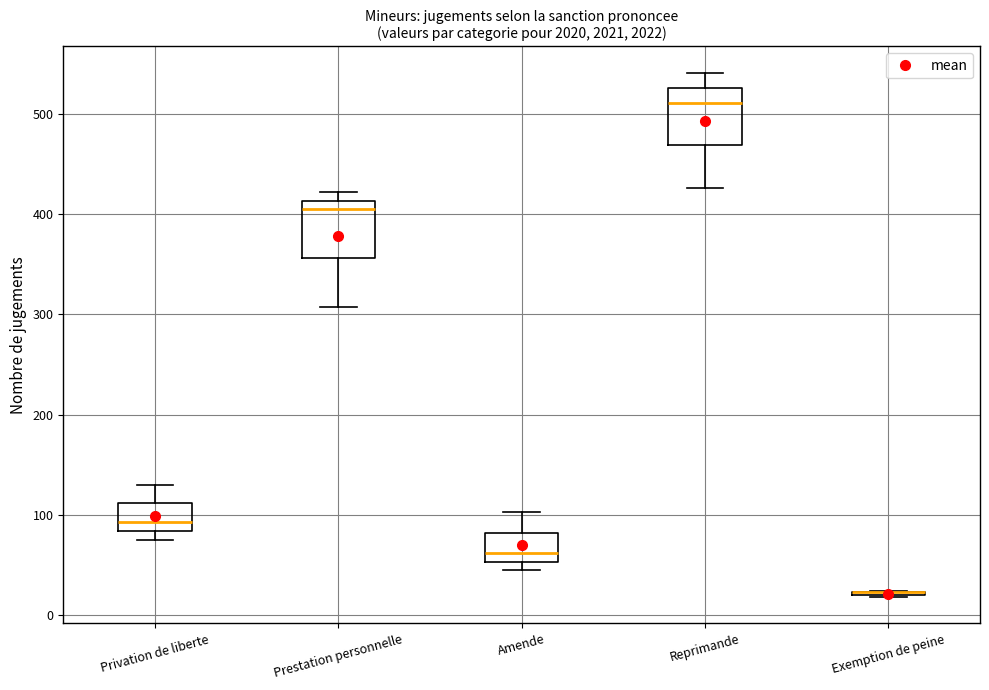

Reading left to right, transcribe this box plot: for each box, give where its median line is, the range the box spans, and where its two whiskers end, as read against the y-axis. The values are not printed on the chart, so give them approximately, as read against the axis.

Privation de liberte: median 90, box 80 to 110, whiskers 80 (just below the box's lower edge) to 130
Prestation personnelle: median 410 (just below the box's upper edge), box 360 to 410, whiskers 310 to 420
Amende: median 60, box 50 to 80, whiskers 50 (just below the box's lower edge) to 100
Reprimande: median 510, box 470 to 530, whiskers 430 to 540
Exemption de peine: box collapsed to a line at 20, whiskers 20 to 20